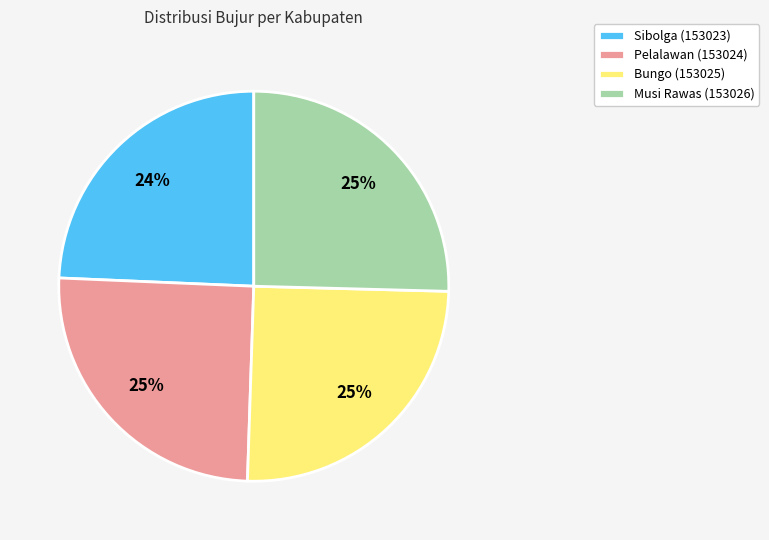

Is the sum of Pelalawan (153024) and Bungo (153025) greater than half?

Yes